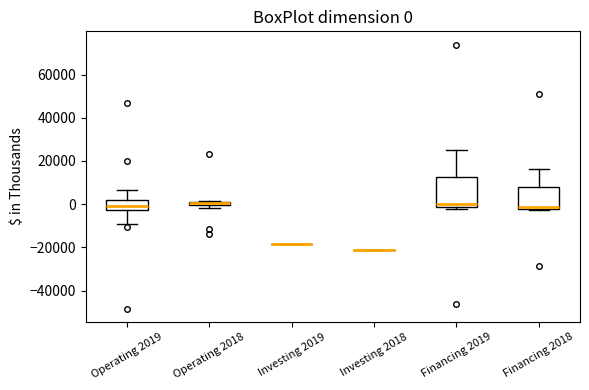

Comparing the boxes themselves (not the whiskers), which one is the tallest?

Financing 2019